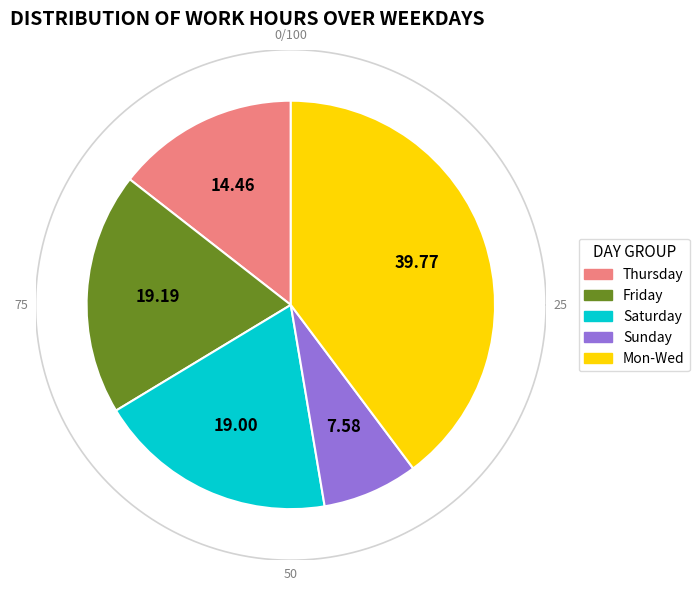

Does any single category account for the majority?

No